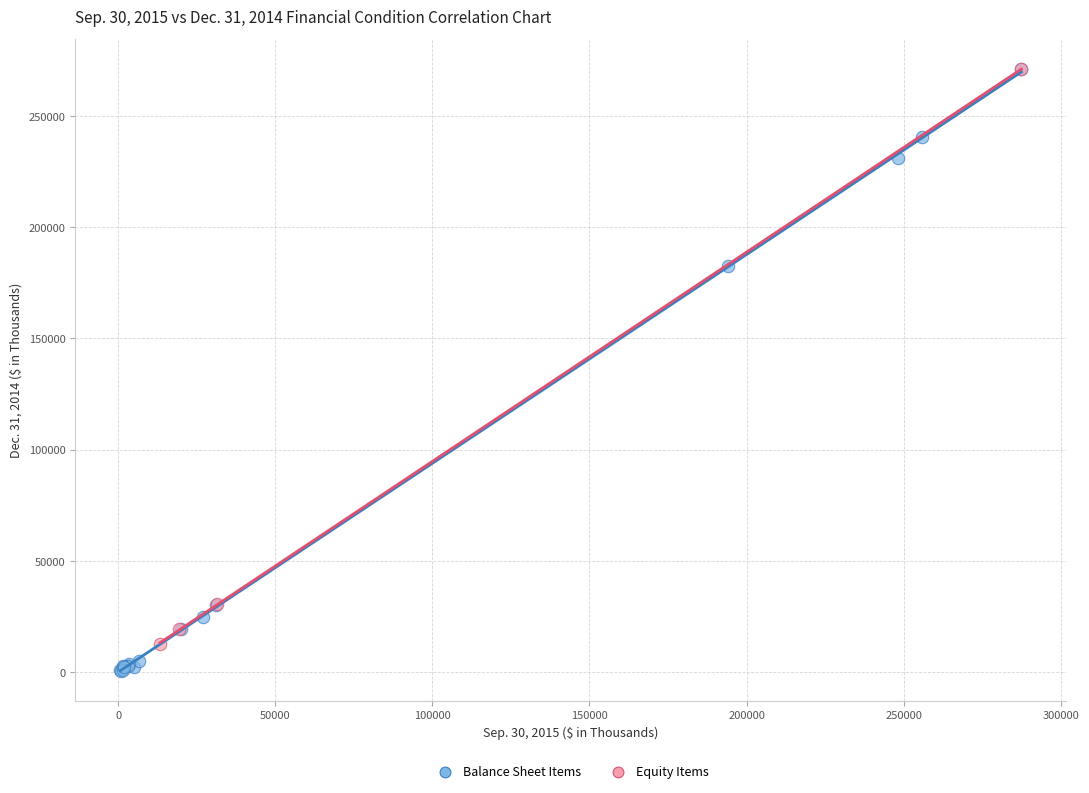

Which series has the widest spread of Y values?

Balance Sheet Items